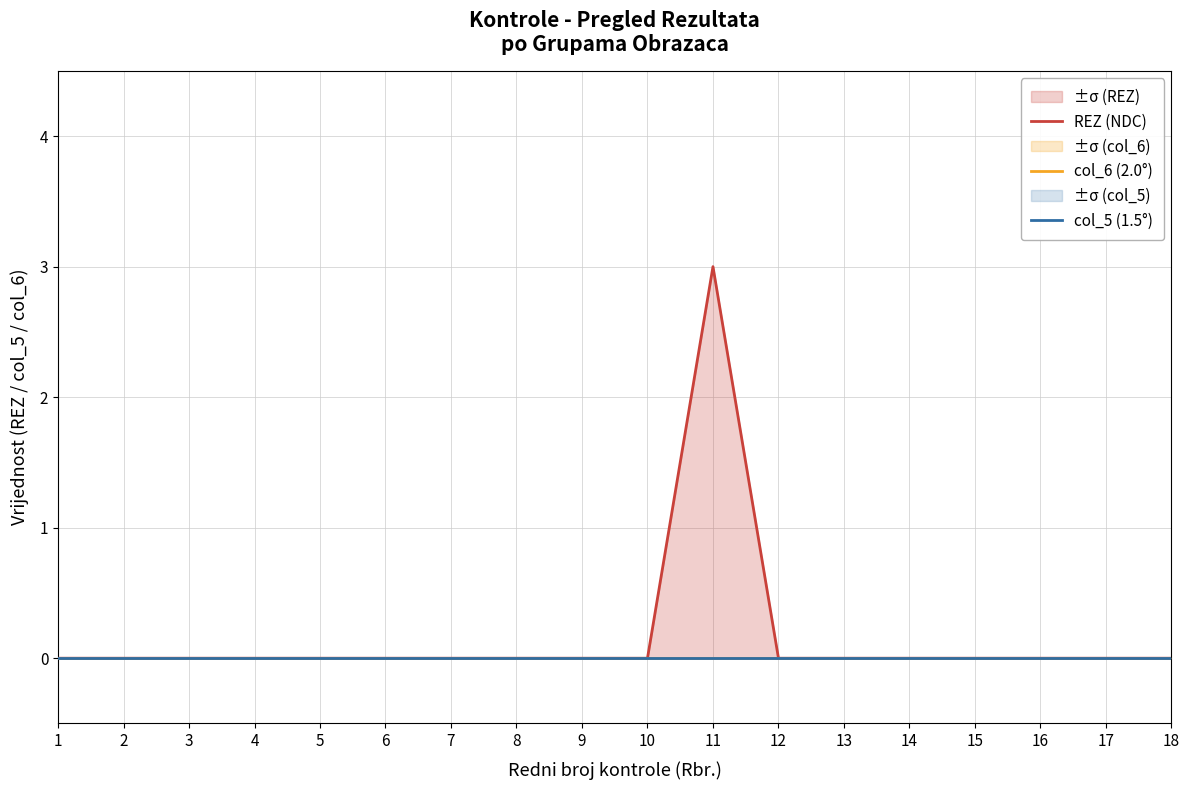

True or false: REZ (NDC) and col_5 (1.5°) cross at least once.

False